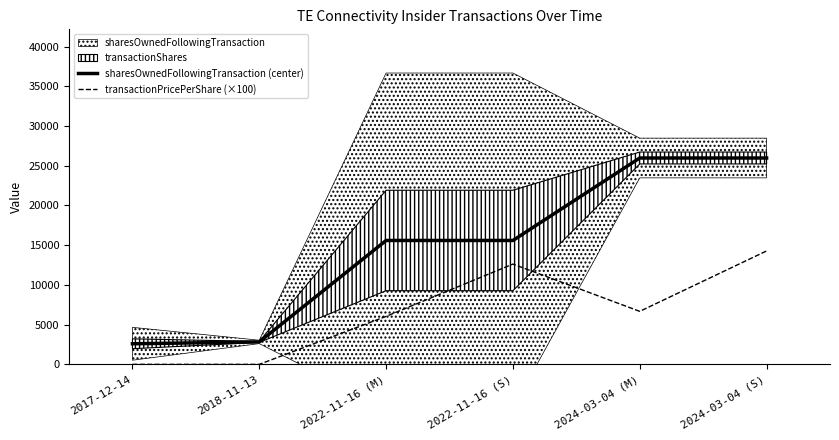

At how many categories does at least one series exceed 1329?

6